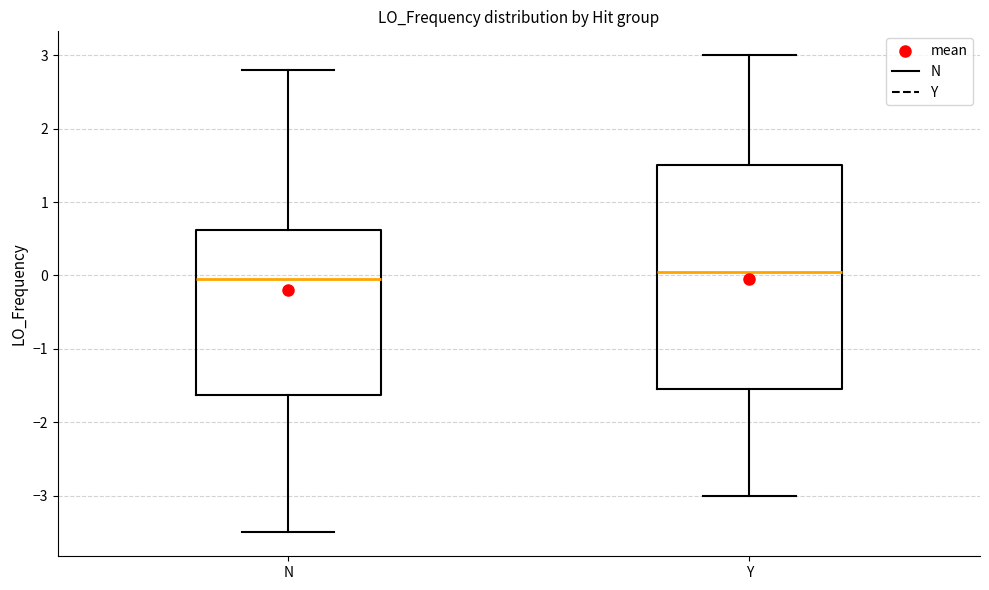

Where does the lower whisker of the box for Y end on the y-axis? The values are not printed on the chart, so give them approximately, as read against the axis.

-3.0